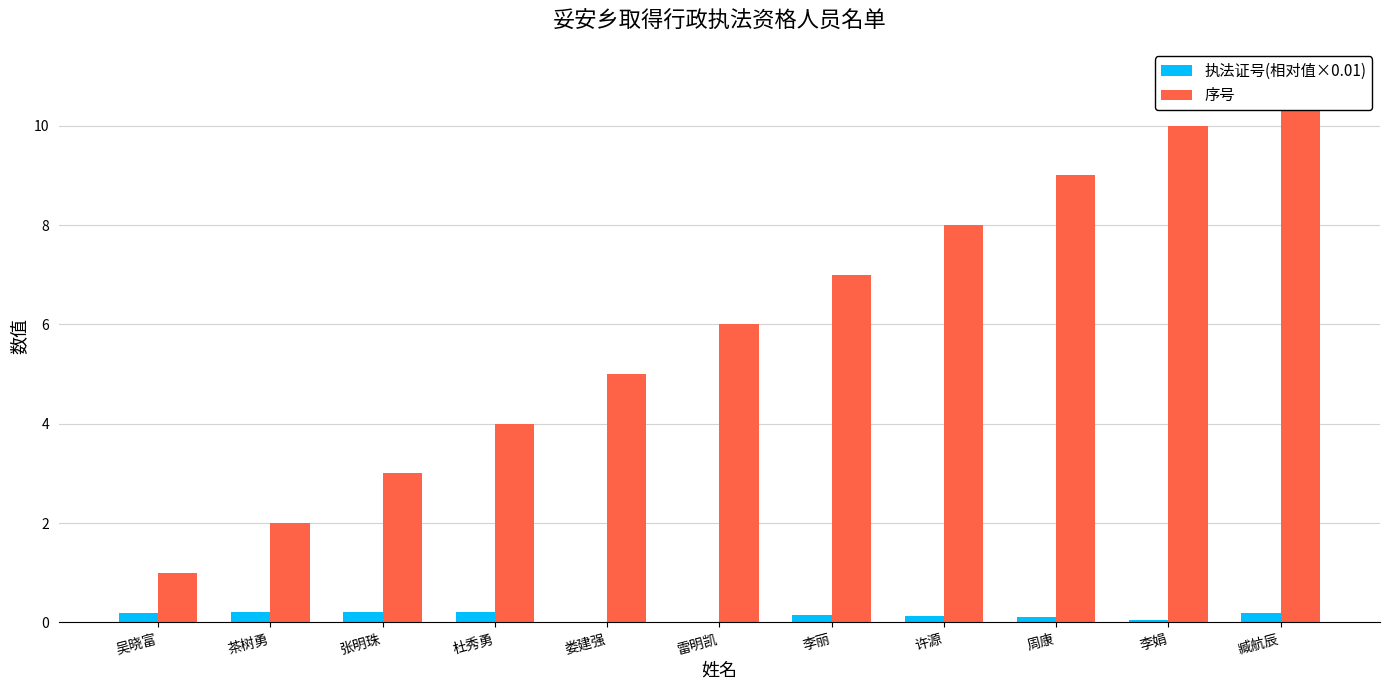

What is the difference between the highest and lowest values at 雷明凯?

6.0